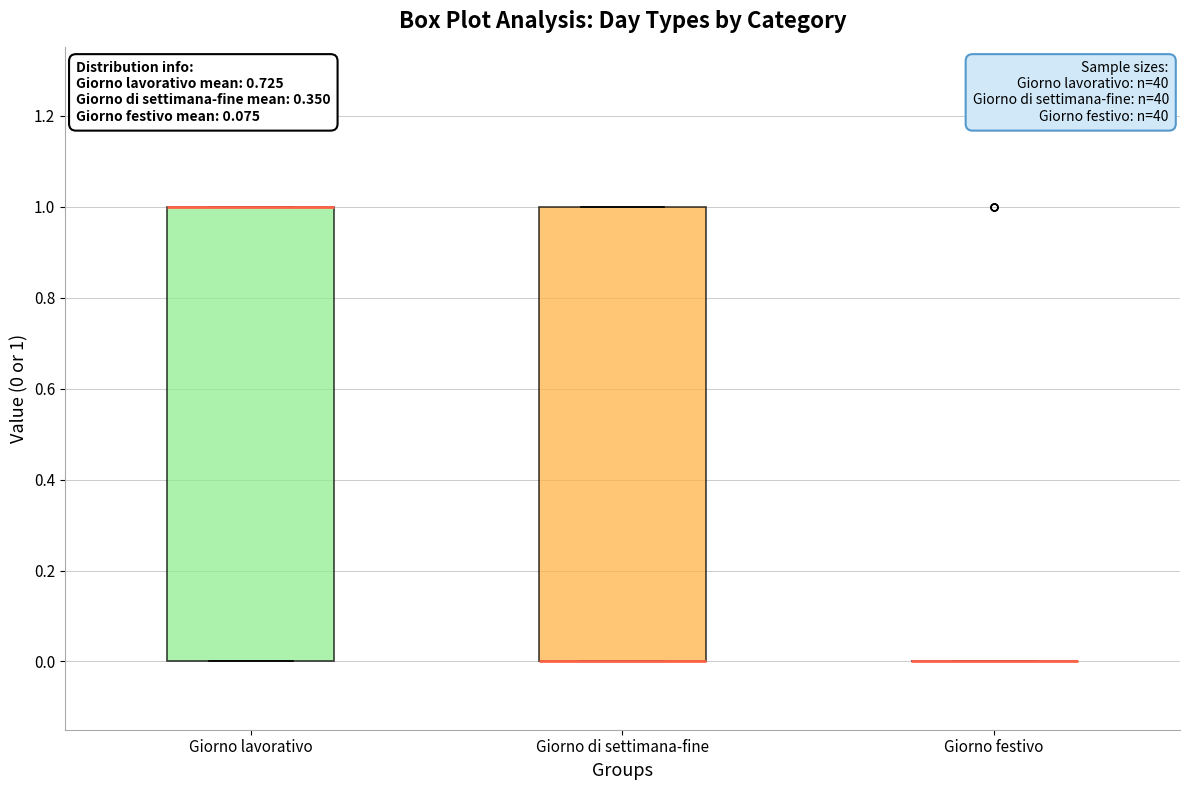

Reading left to right, read every box against the y-axis: the position of its median line, the range the box covers, and the ends of its whiskers. The values are not printed on the chart, so give them approximately, as read against the axis.

Giorno lavorativo: median 1 (drawn on the box's upper edge), box 0 to 1, whiskers 0 to 1
Giorno di settimana-fine: median 0 (drawn on the box's lower edge), box 0 to 1, whiskers 0 to 1
Giorno festivo: box collapsed to a line at 0, whiskers 0 to 0